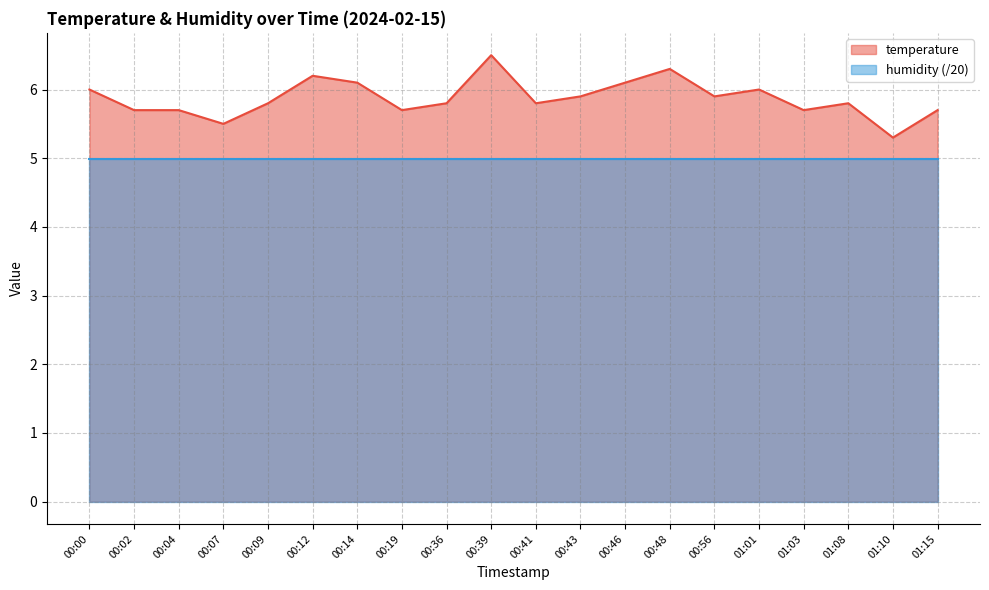

At which category does the chart reach its peak across all series?

00:39